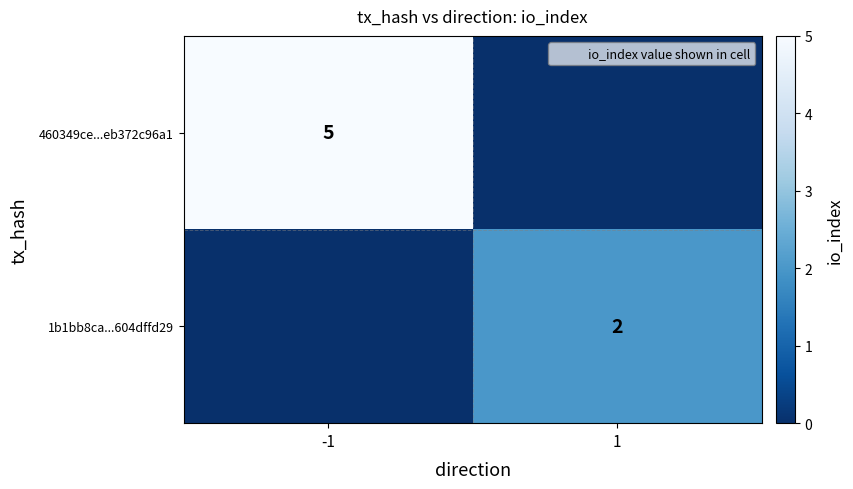

List the labels in order of 1b1bb8ca...604dffd29 value, smallest first.

-1, 1